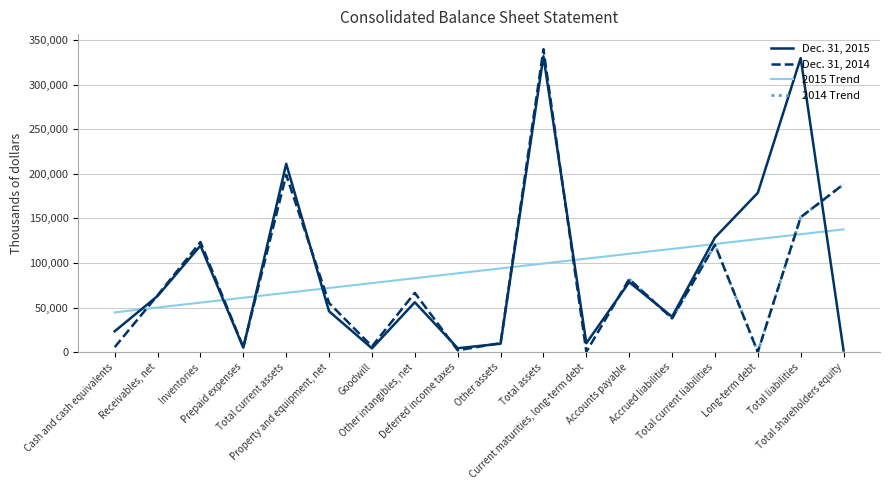

At which label is Dec. 31, 2014 closest to 169900?

Total shareholders equity